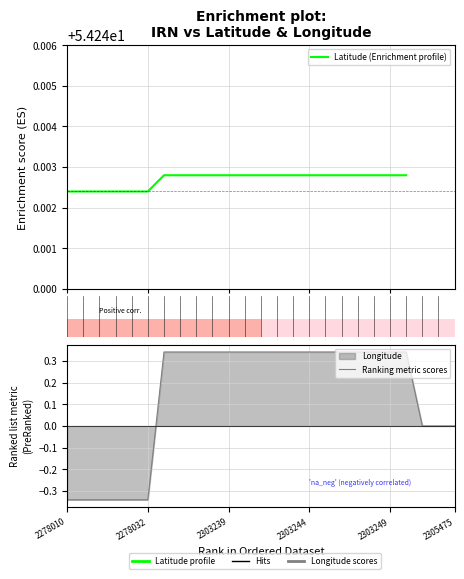

What is the minimum value for Latitude (Enrichment profile)?

54.2